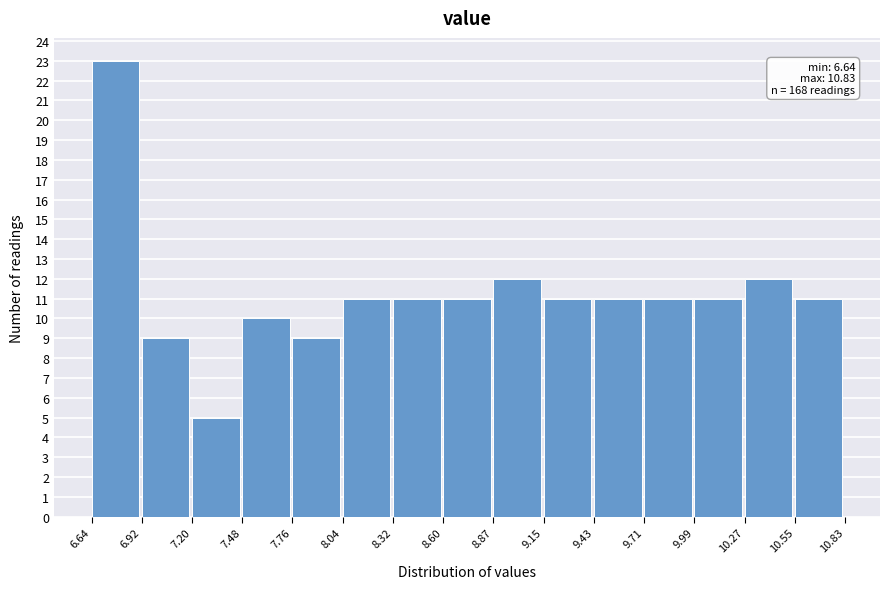

Which range on the x-axis has the tallest bar?

6.64 to 6.92